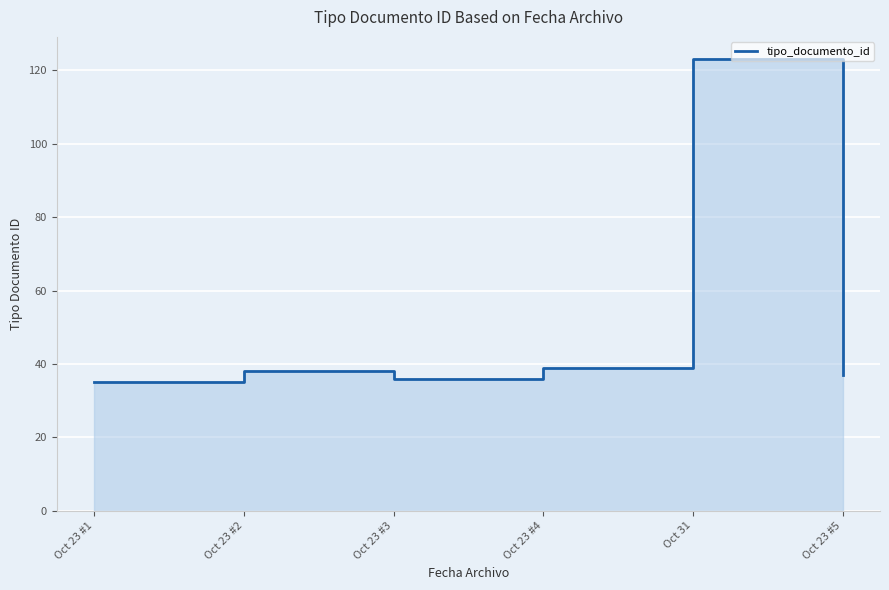

Which category has the lowest value across all series?

Oct 23 #1